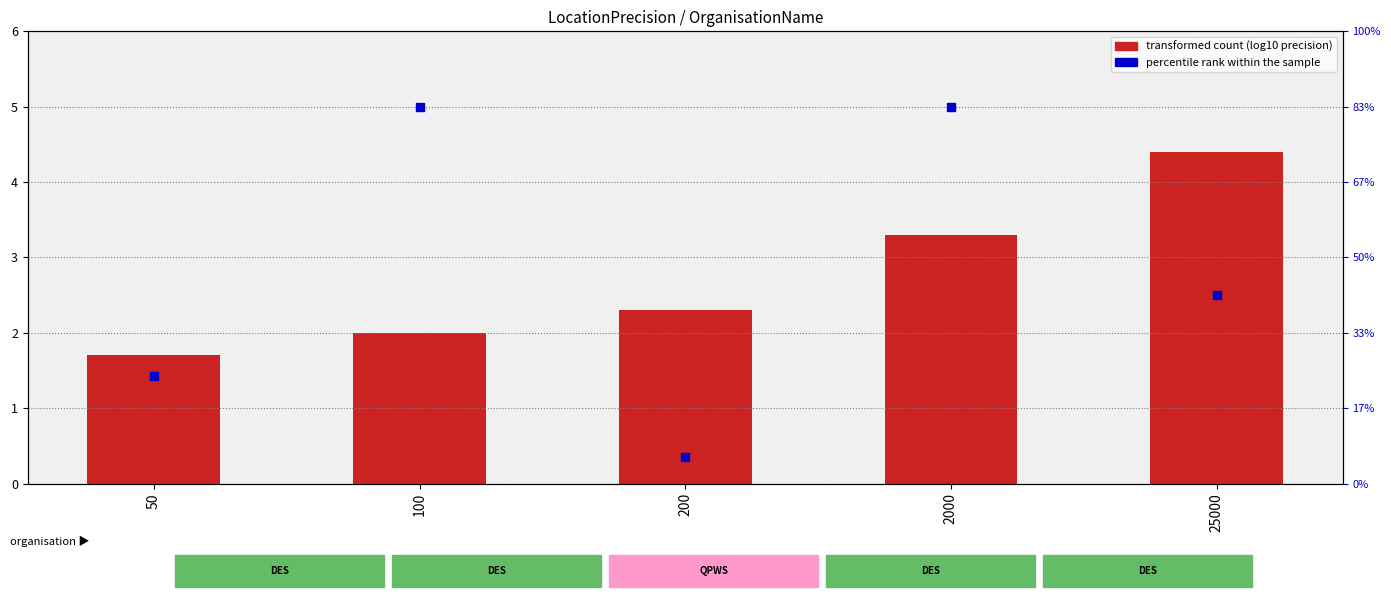

Which series has the largest Y range (max minus min)?

percentile rank within the sample